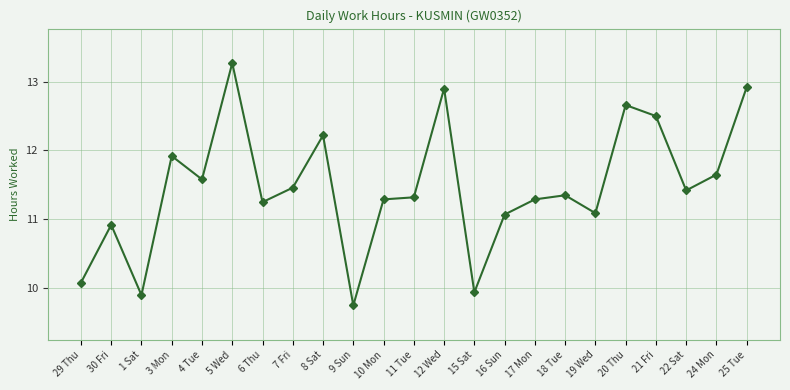

True or false: the data shows 13.3 at 5 Wed.

True